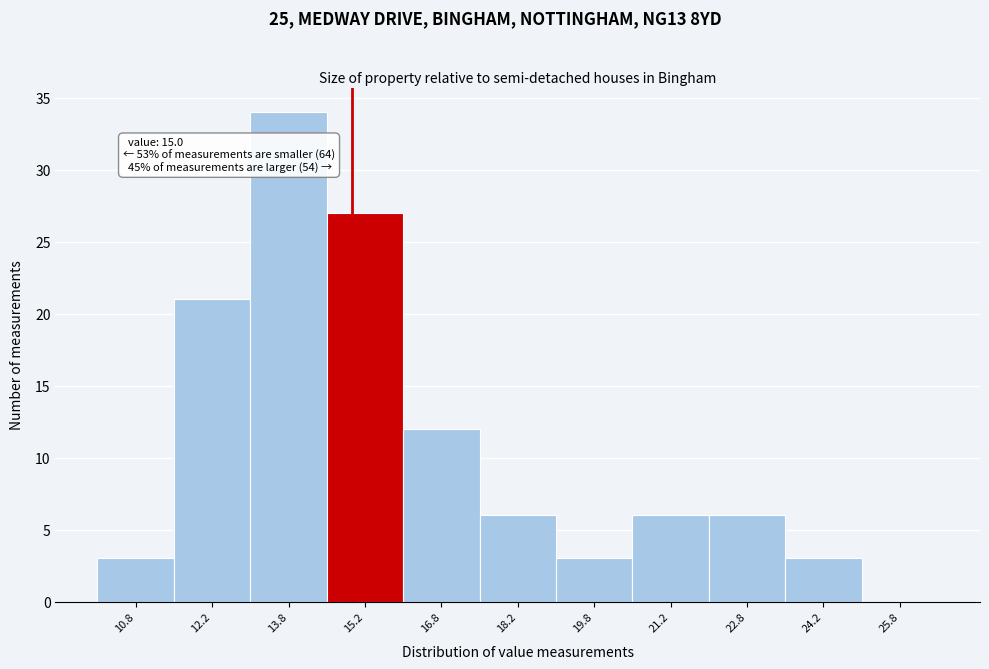

Which range on the x-axis has the tallest bar?

13.0 to 14.5